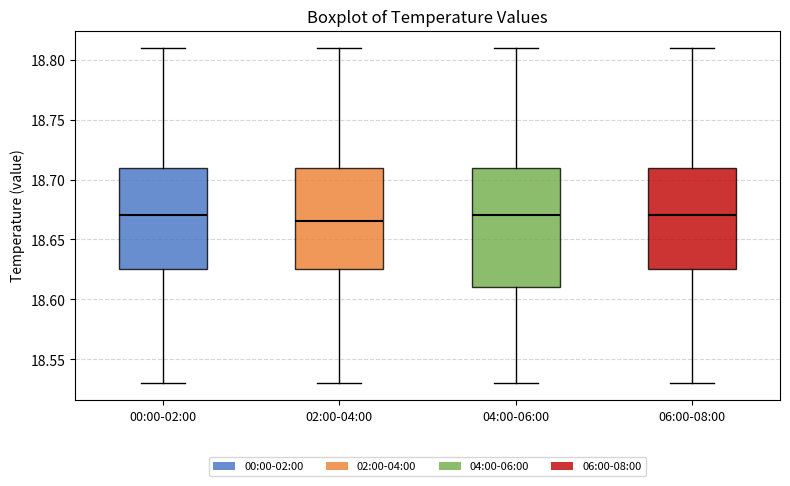

Comparing the boxes themselves (not the whiskers), which one is the tallest?

04:00-06:00